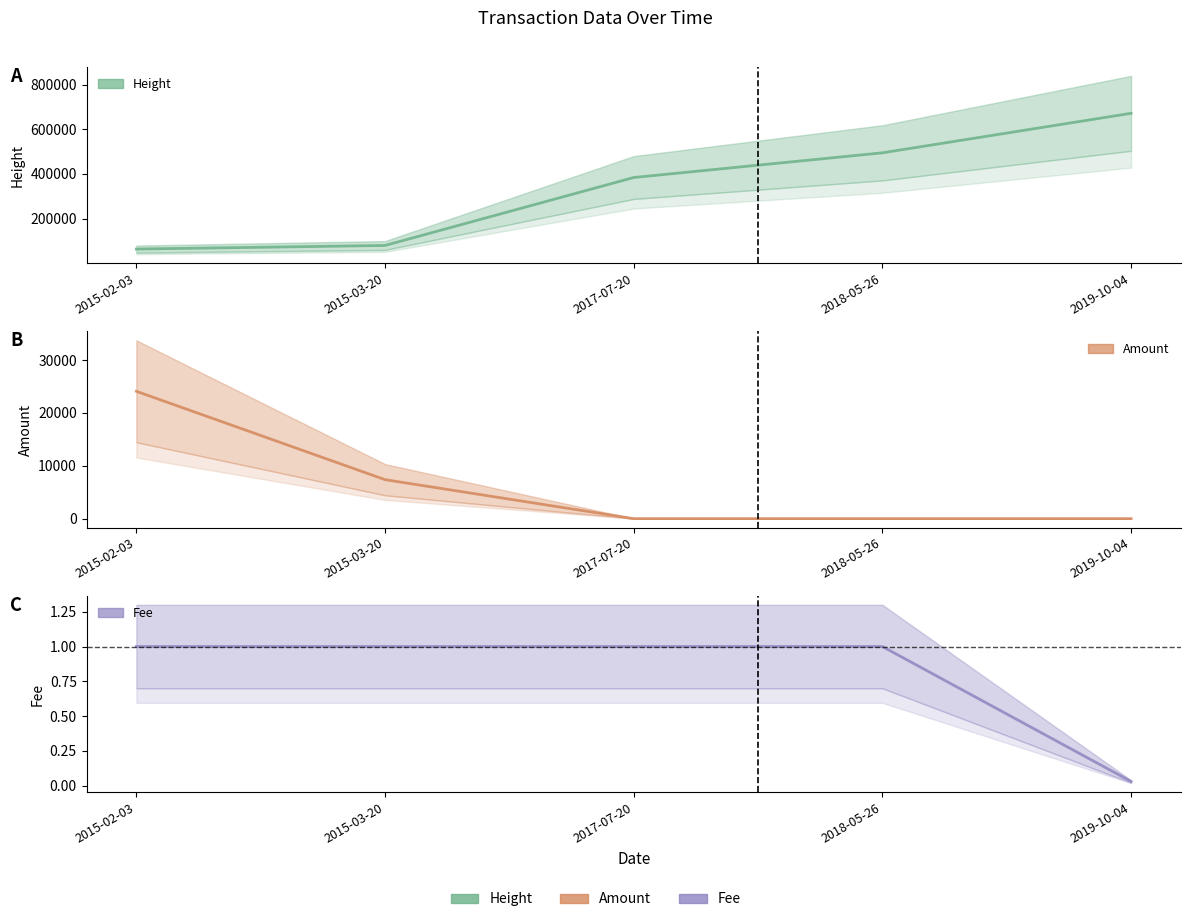

Which has a higher value, 2015-03-20 or 2018-05-26?

2018-05-26